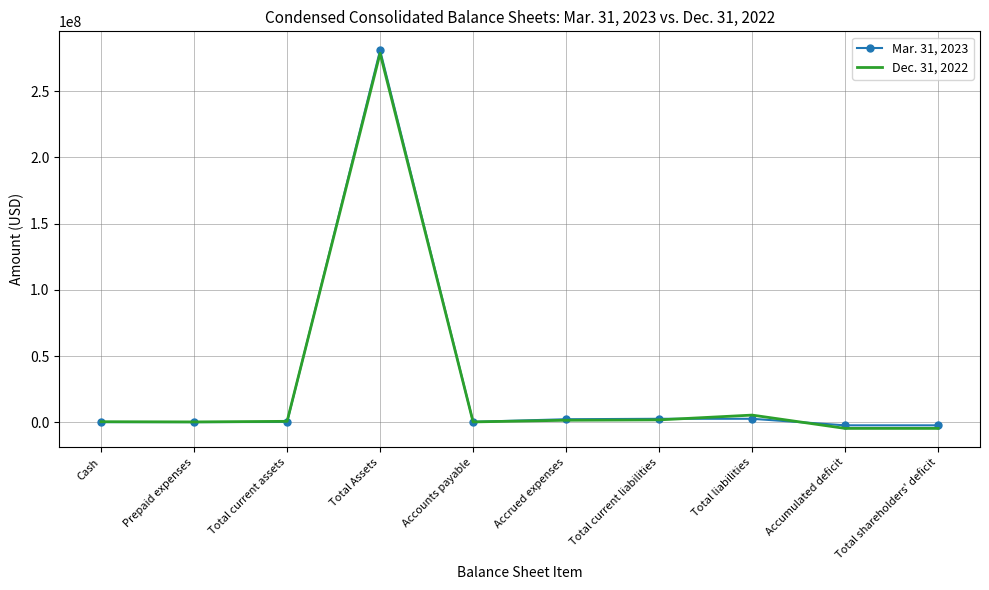

The value of Dec. 31, 2022 at Total shareholders' deficit is -4611425. True or false?

True